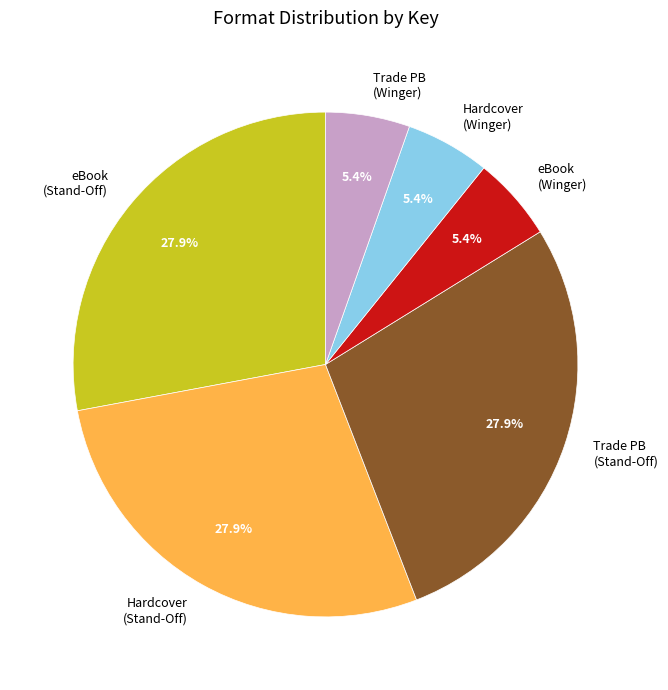

Does eBook (Winger) represent more than half of the total?

No